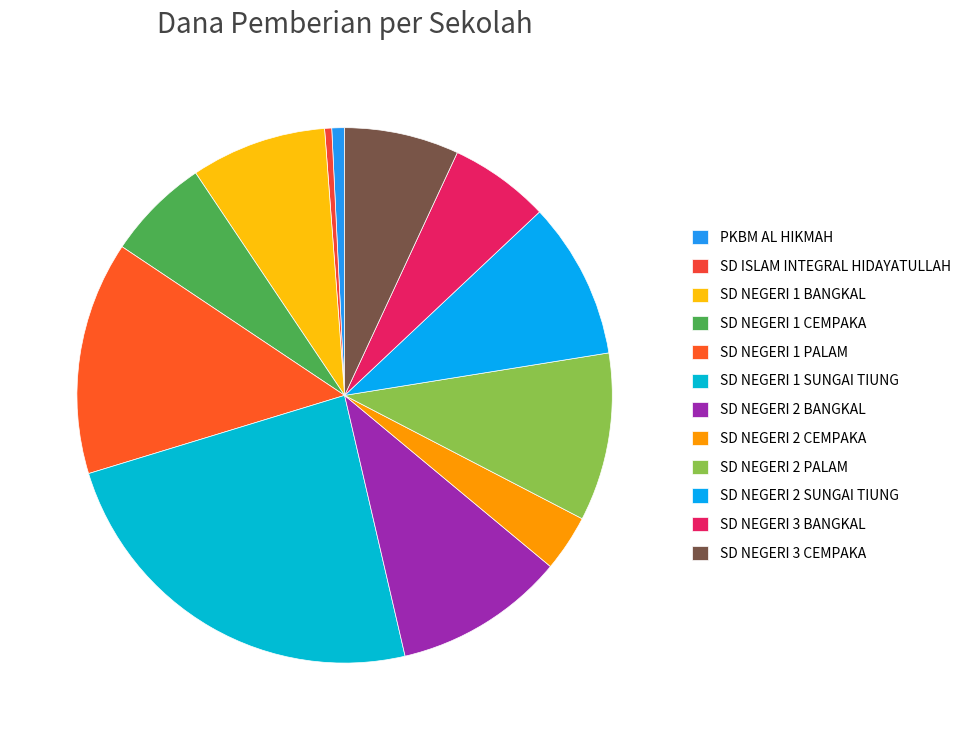

To the nearest percent, what is the difference between the SD ISLAM INTEGRAL HIDAYATULLAH and SD NEGERI 1 PALAM slice percentages?

14%